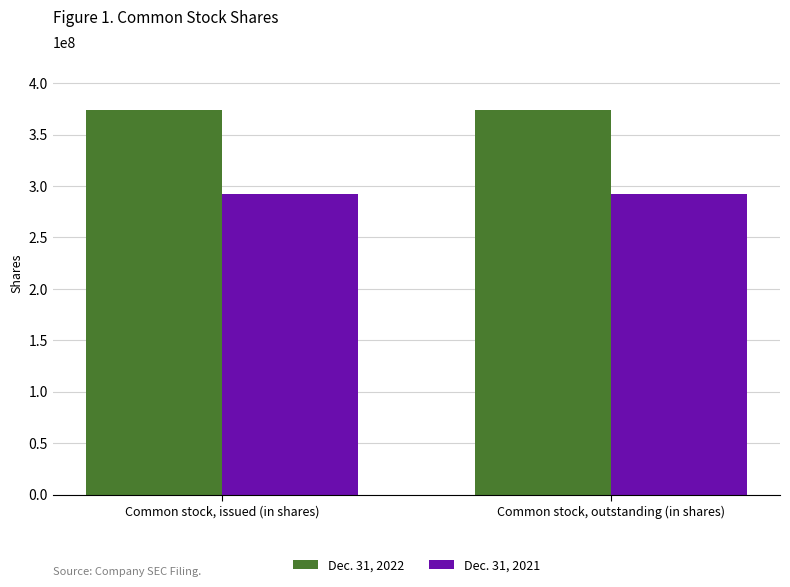

The Dec. 31, 2021 series shows 524791199 at Common stock, issued (in shares). True or false?

False